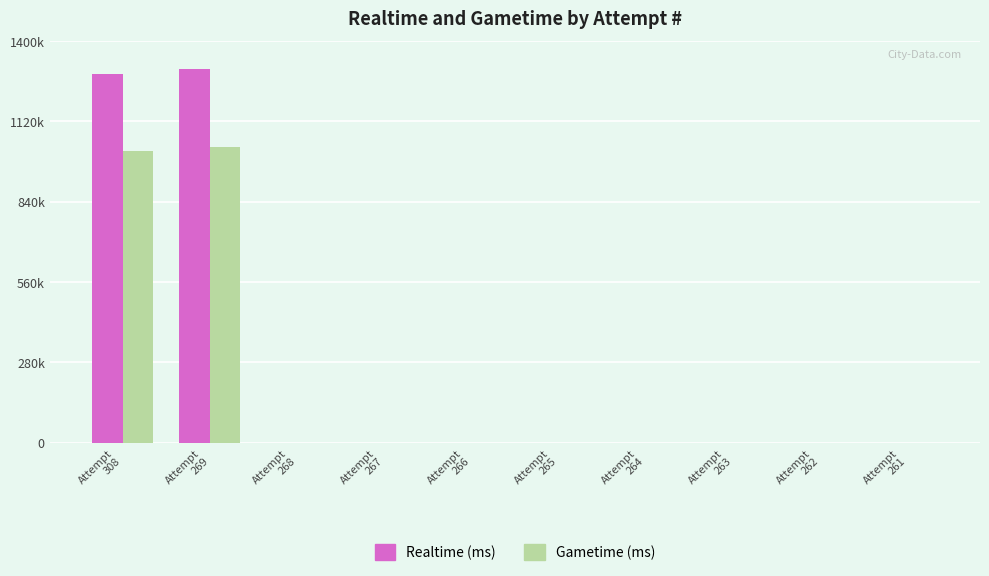

Where is Gametime (ms) nearest to the value 514948?

Attempt
308